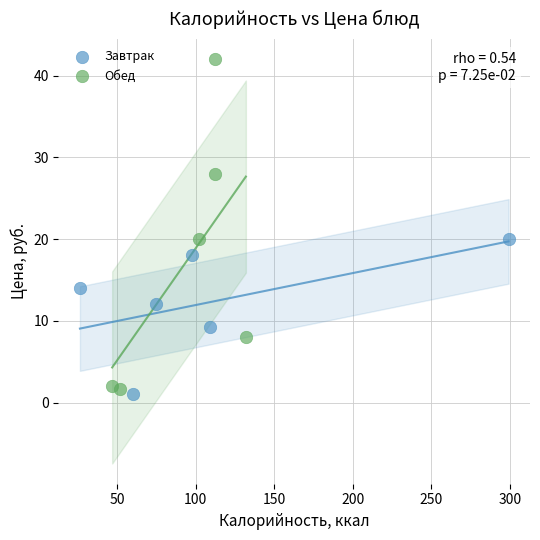

Which series reaches the maximum Y coordinate?

Обед